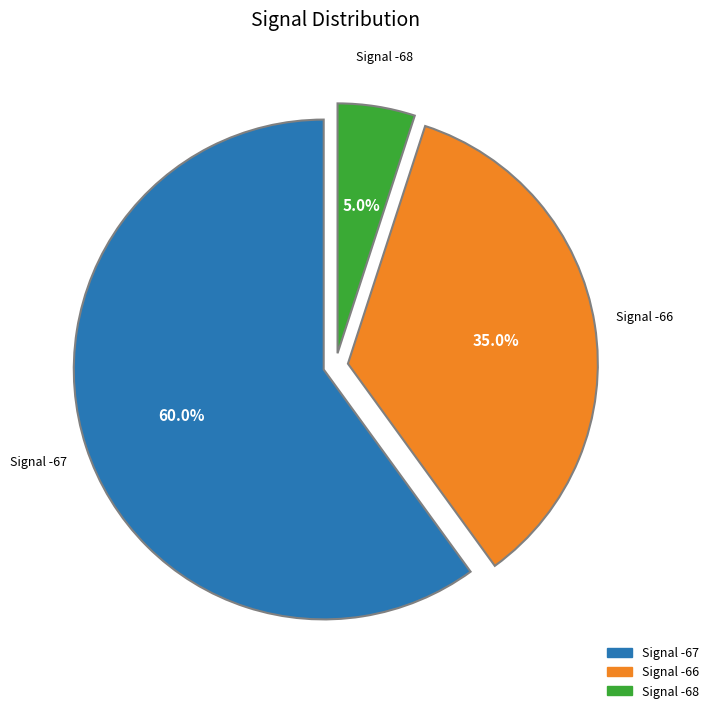

Is there any slice that represents more than half of the pie?

Yes